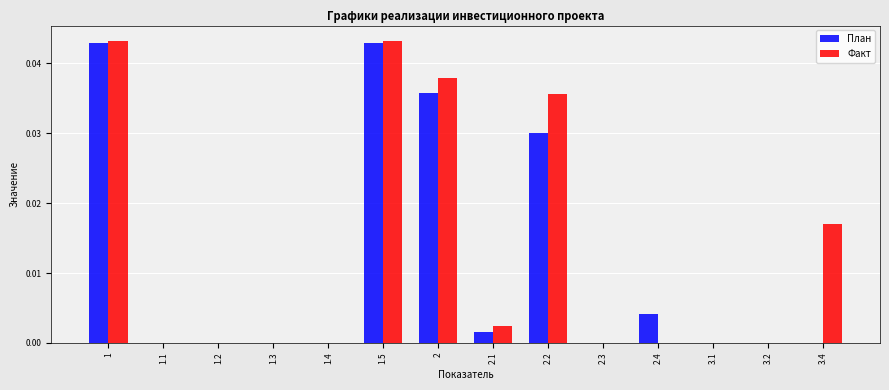

The value of Факт at 2 is 0.0. True or false?

True